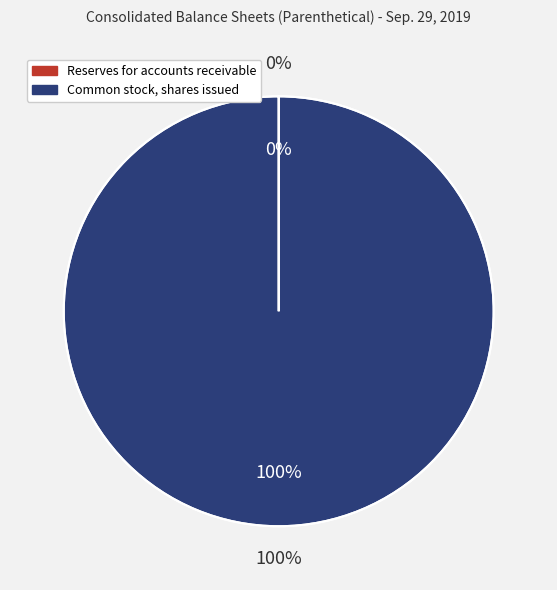

Which has a higher value, Reserves for accounts receivable or Common stock, shares issued?

Common stock, shares issued